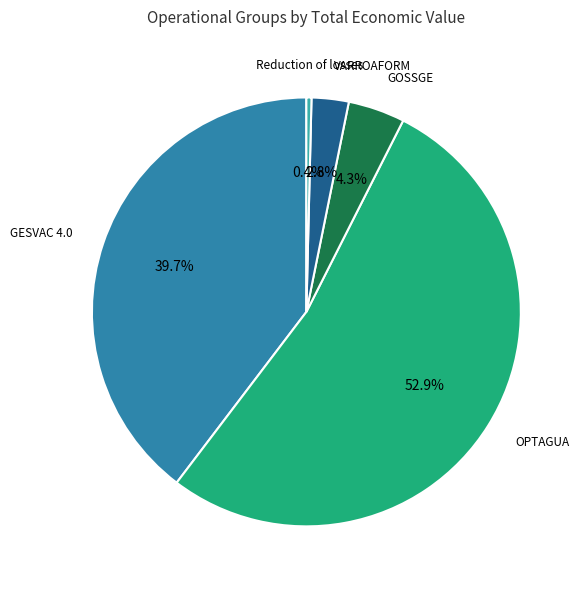

How many slices are in this pie chart?

5